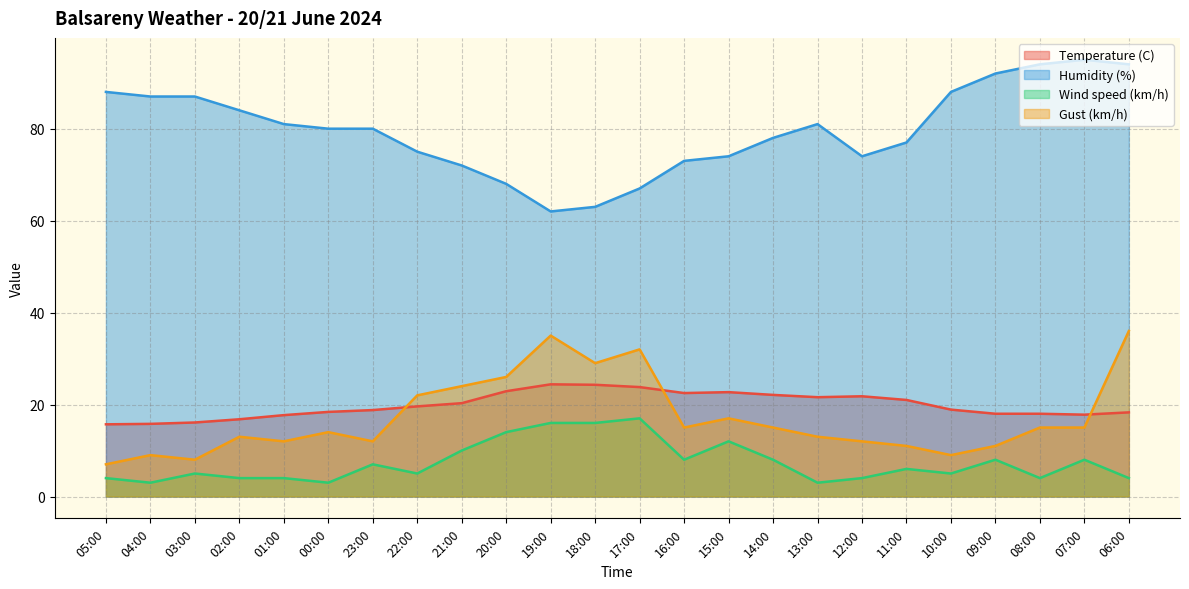

List the series in order of their peak value, highest first.

Humidity (%), Gust (km/h), Temperature (C), Wind speed (km/h)